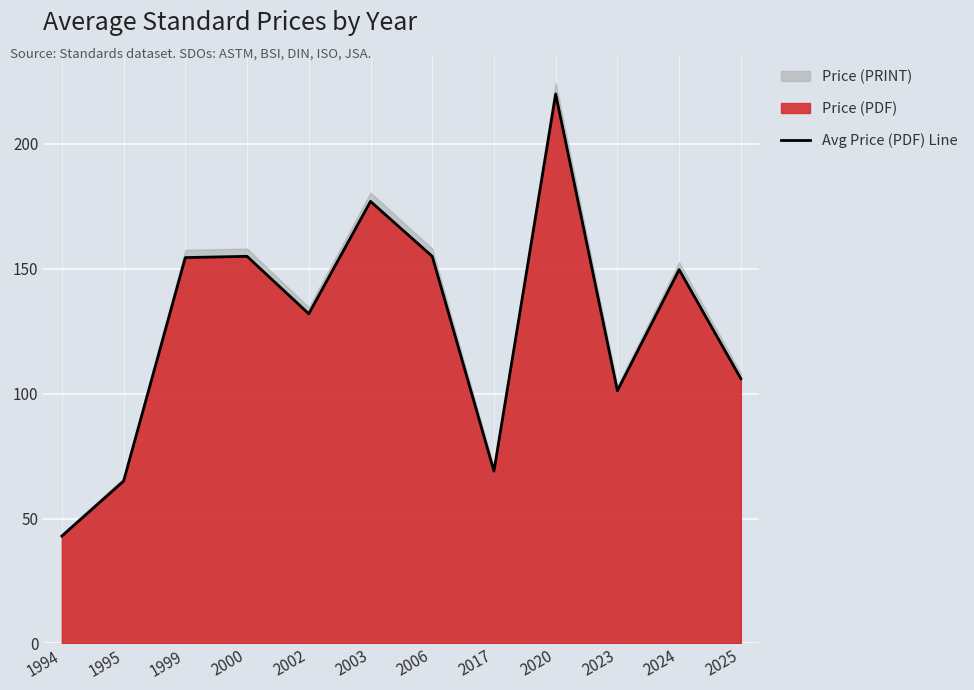

True or false: the data shows 149.7 at 2024.

True